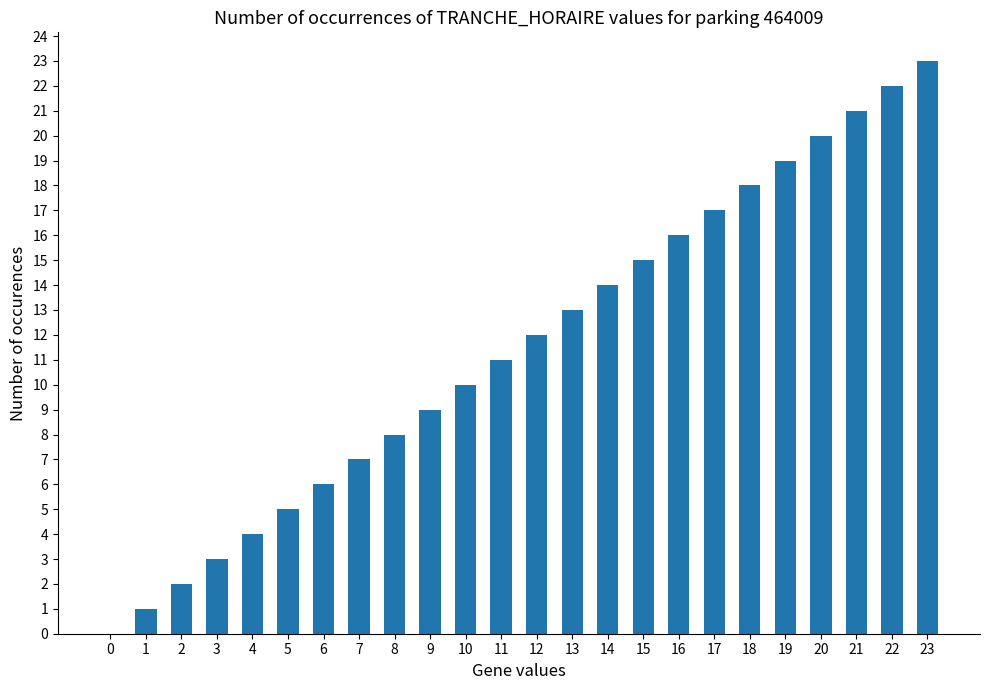

Are the bars horizontal?

No